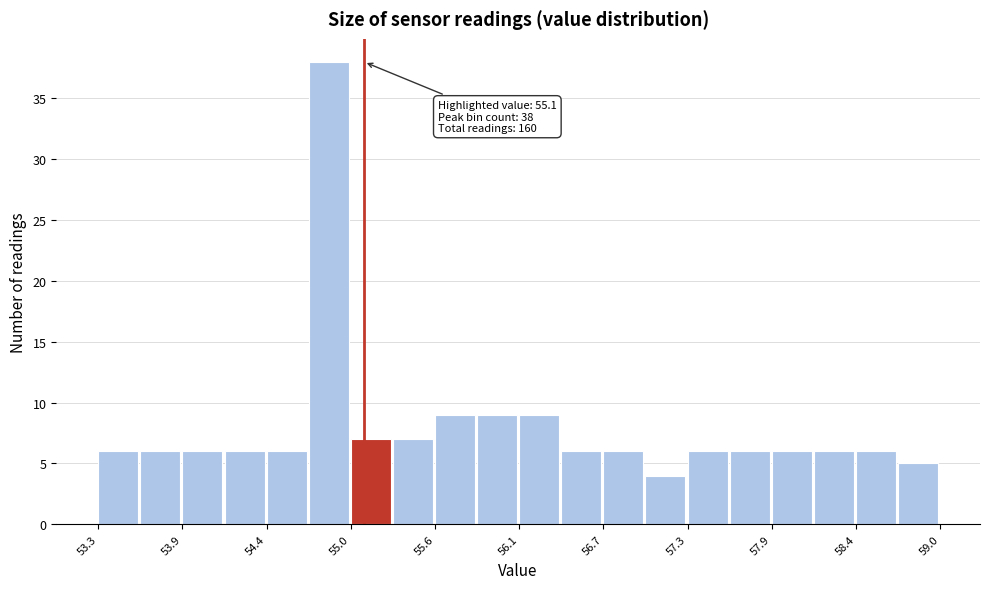

Read against the x-axis, roughly where is the centre of the tallest bar?

54.9